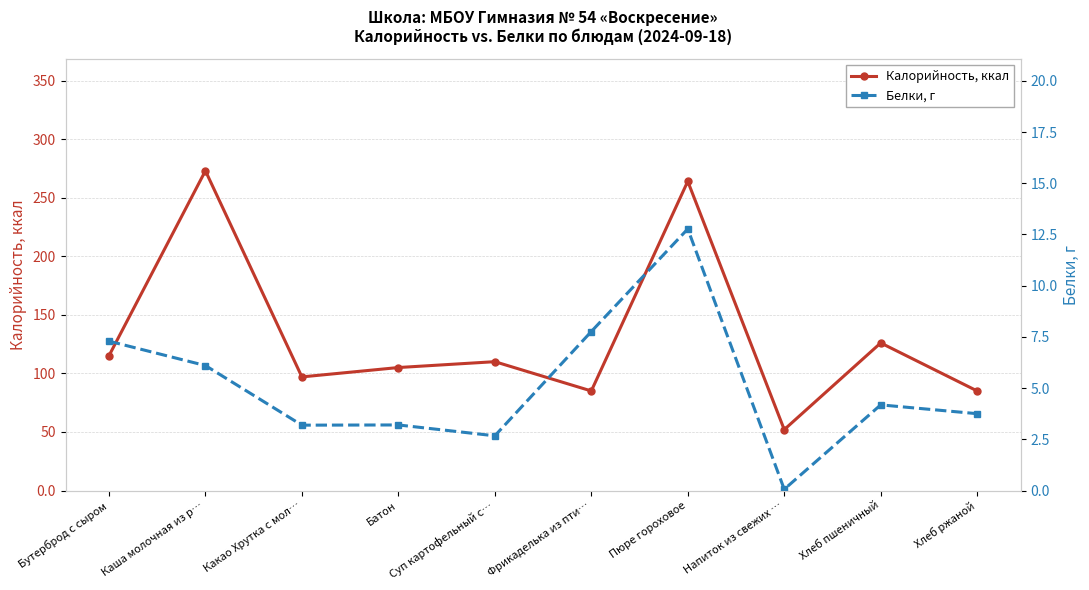

What is the maximum value shown in the chart?

273.0